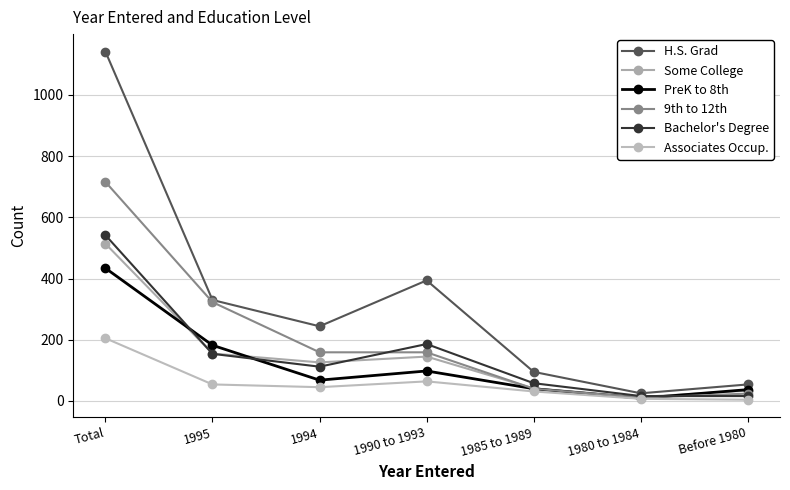

What is the sum of the 9th to 12th values at 1995 and Total?

1039